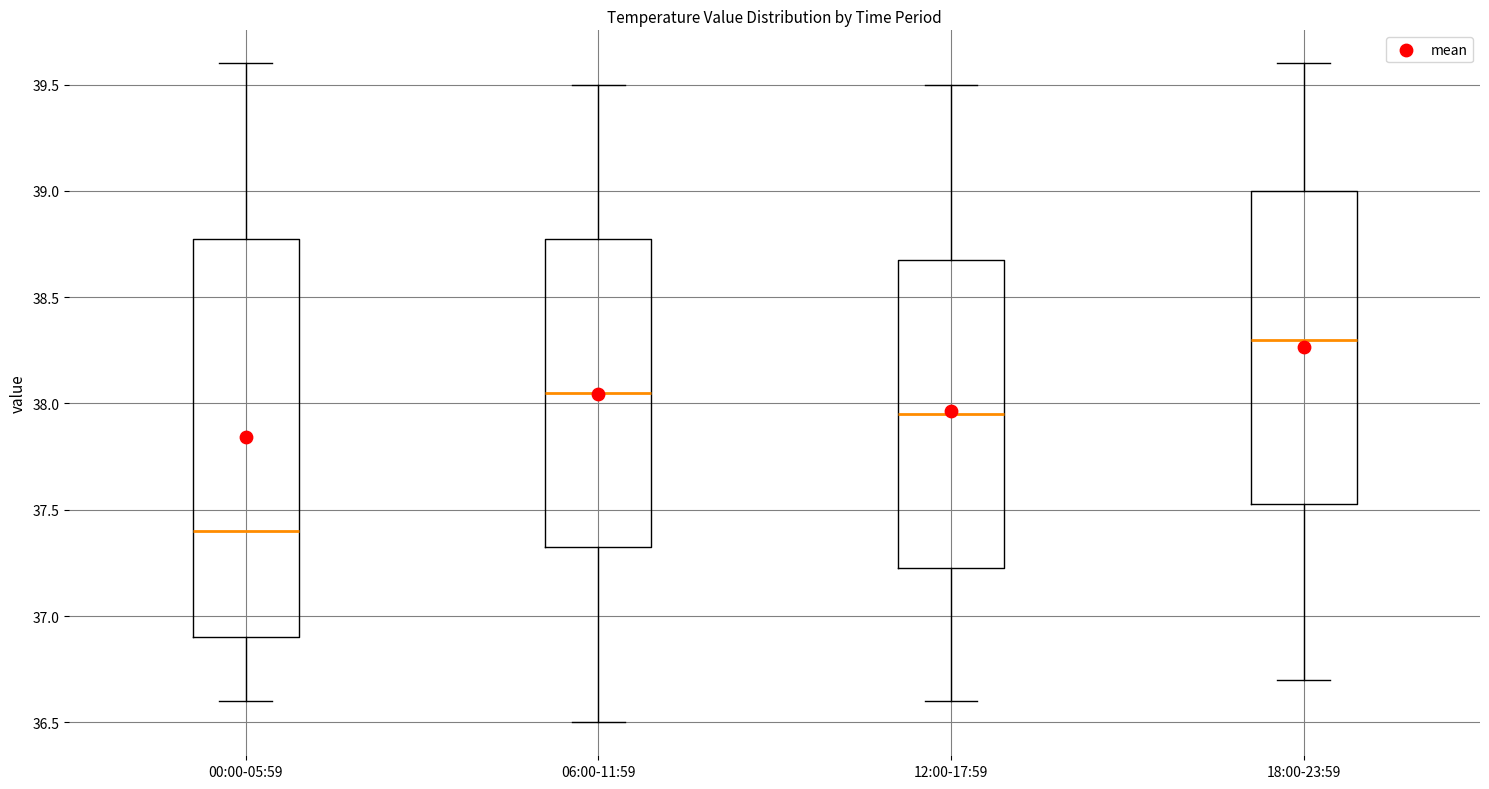

Which box has the lowest median line?

00:00-05:59